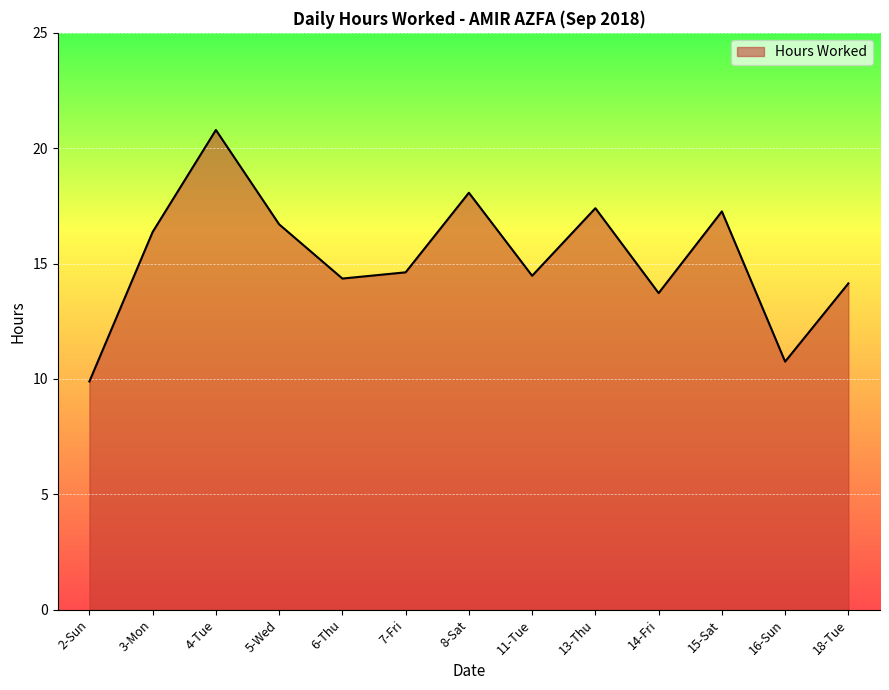

What position from the left is 15-Sat?

11